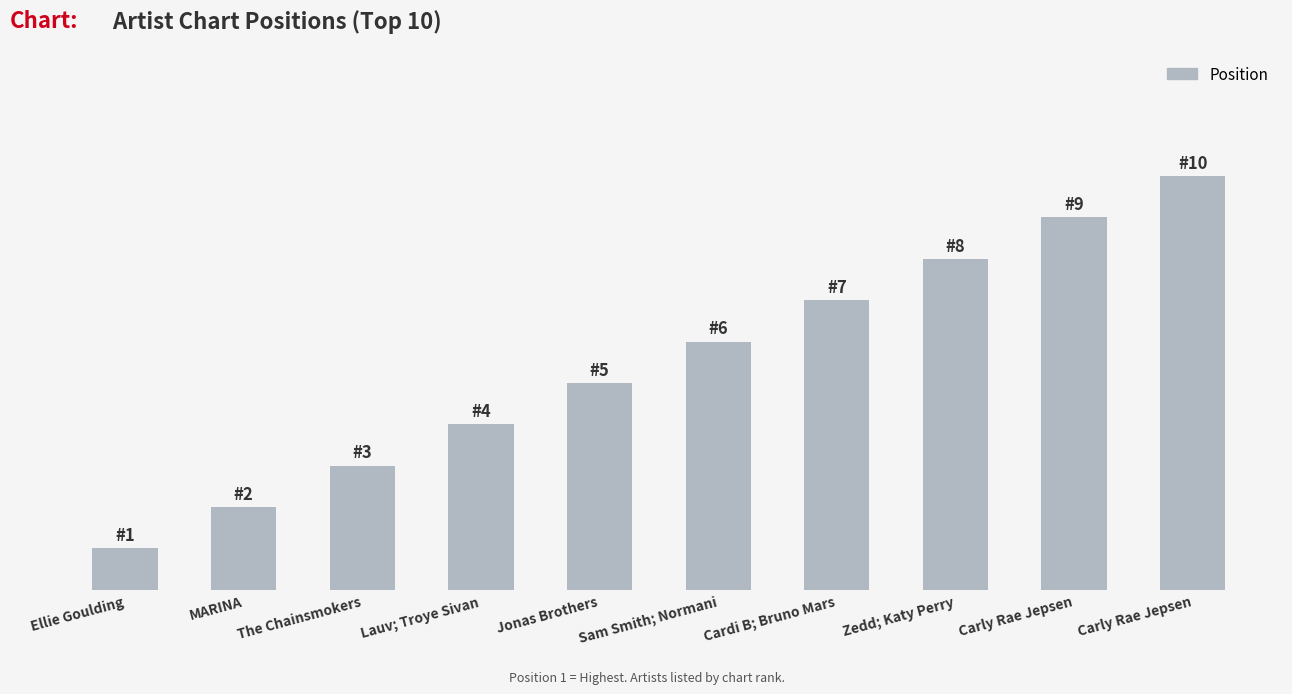

Does the chart contain any negative values?

No